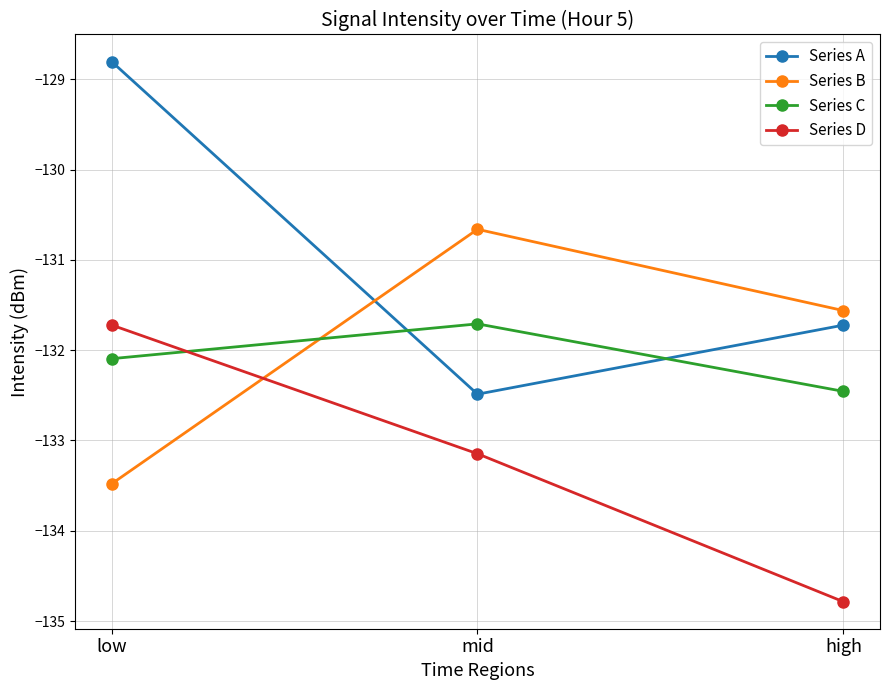

What are all the series names shown in the legend?

Series A, Series B, Series C, Series D